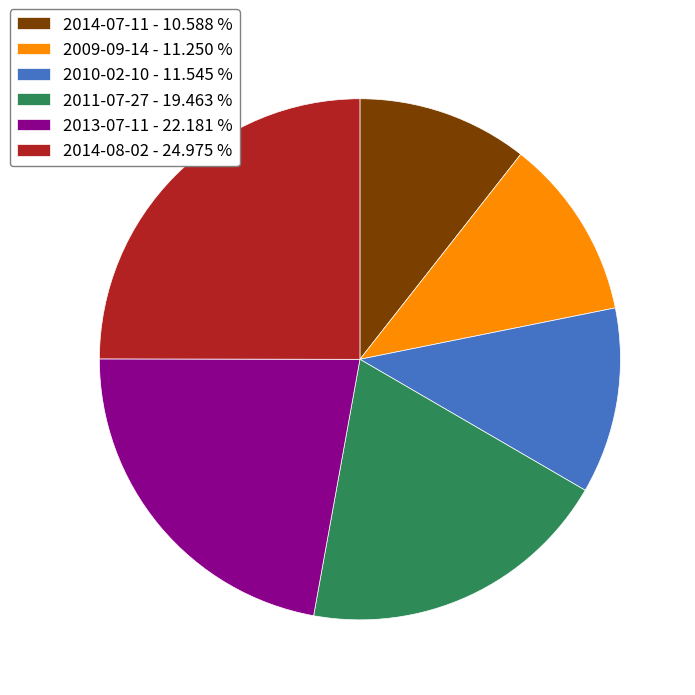

How many segments does this pie chart have?

6